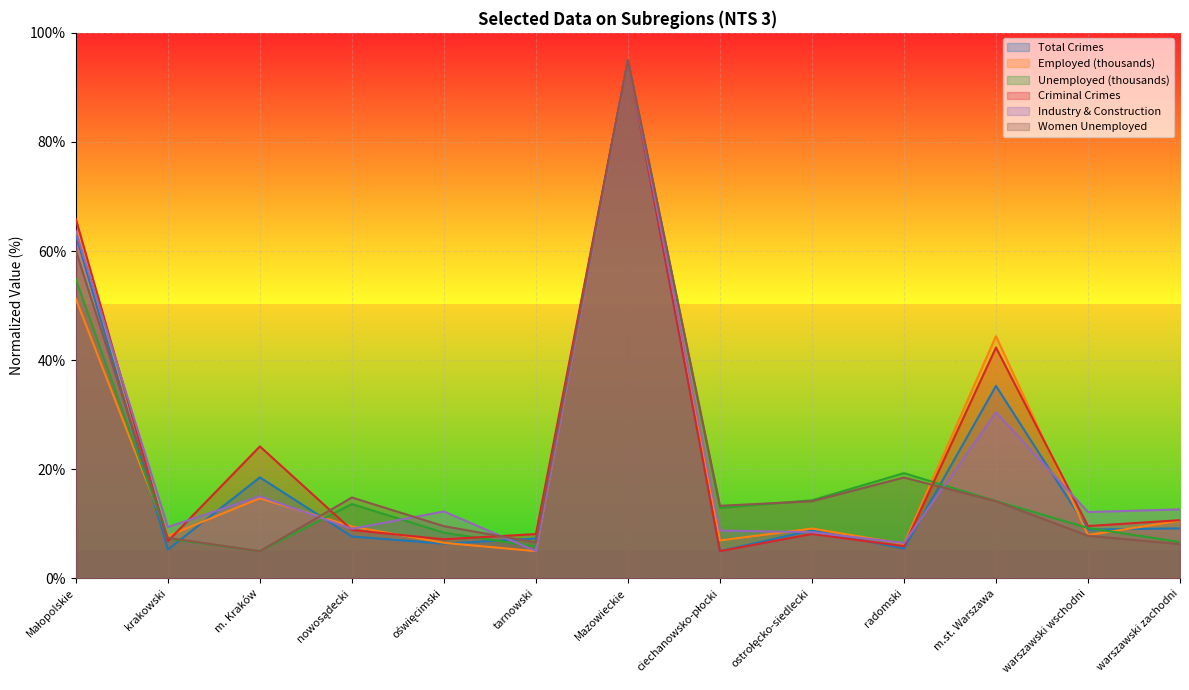

True or false: Total Crimes has more than 0 interior local peaks.

True